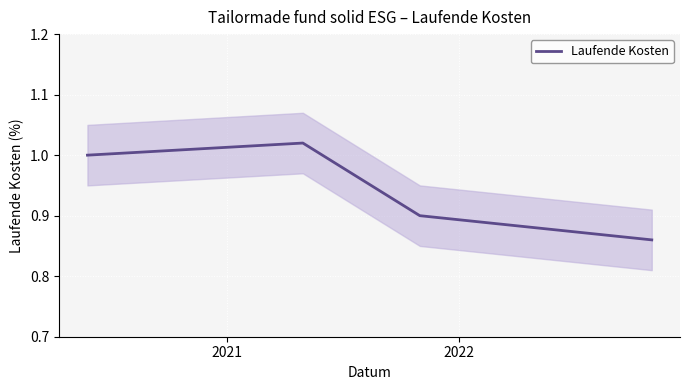

True or false: Laufende Kosten has more than 2 interior local peaks.

False